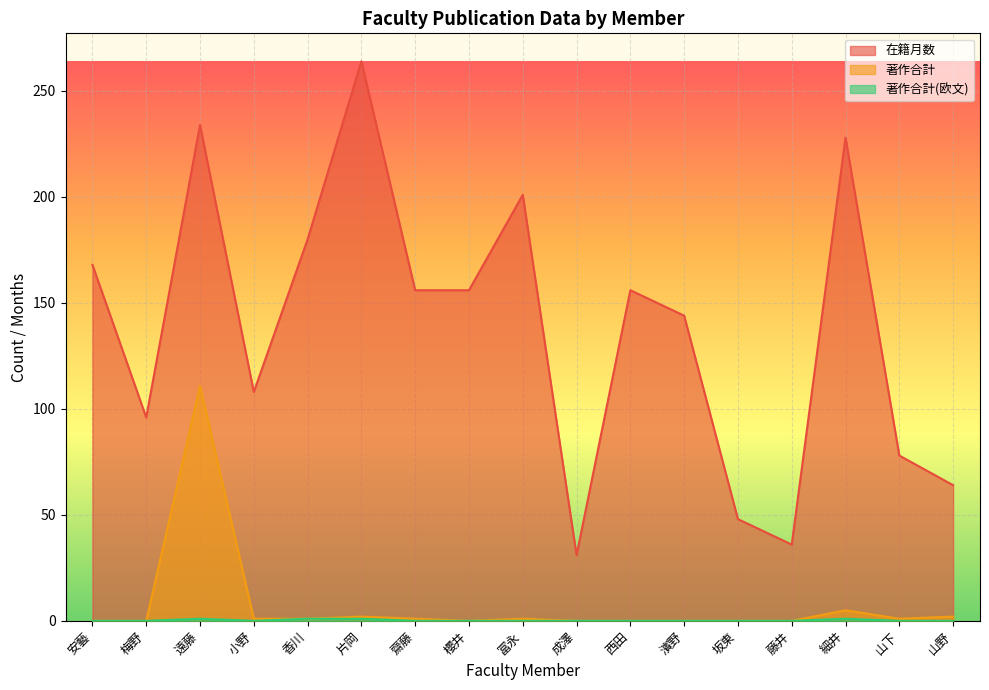

Reading left to right, list all the values displayed in this chart.

在籍月数: 168	96	234	108	180	264	156	156	201	31	156	144	48	36	228	78	64
著作合計: 0	0	111	1	1	2	1	0	1	0	0	0	0	0	5	1	2
著作合計(欧文): 0	0	1	0	1	1	0	0	0	0	0	0	0	0	1	0	0